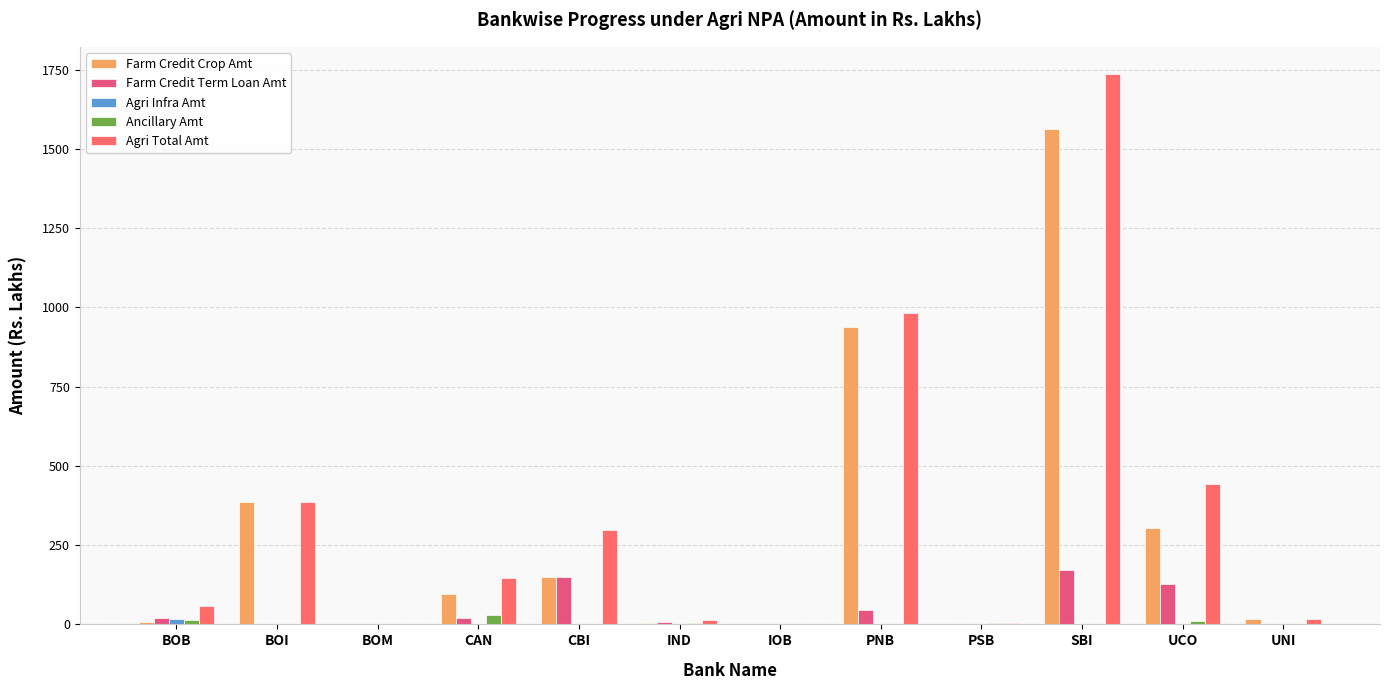

What is the label of the 4th bar from the right?

PSB